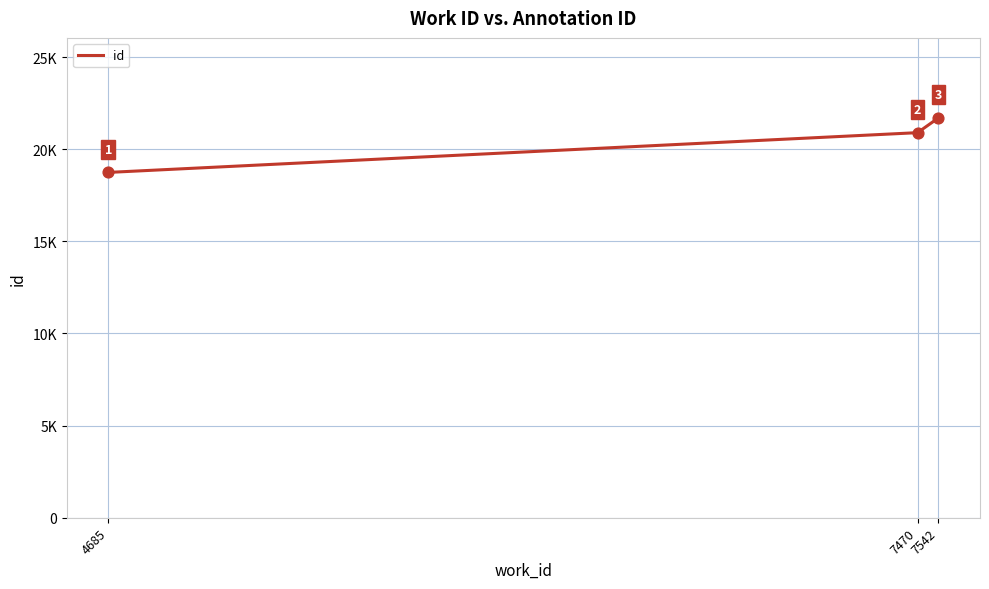

What is the change in value from 4685 to 7470?

+2158